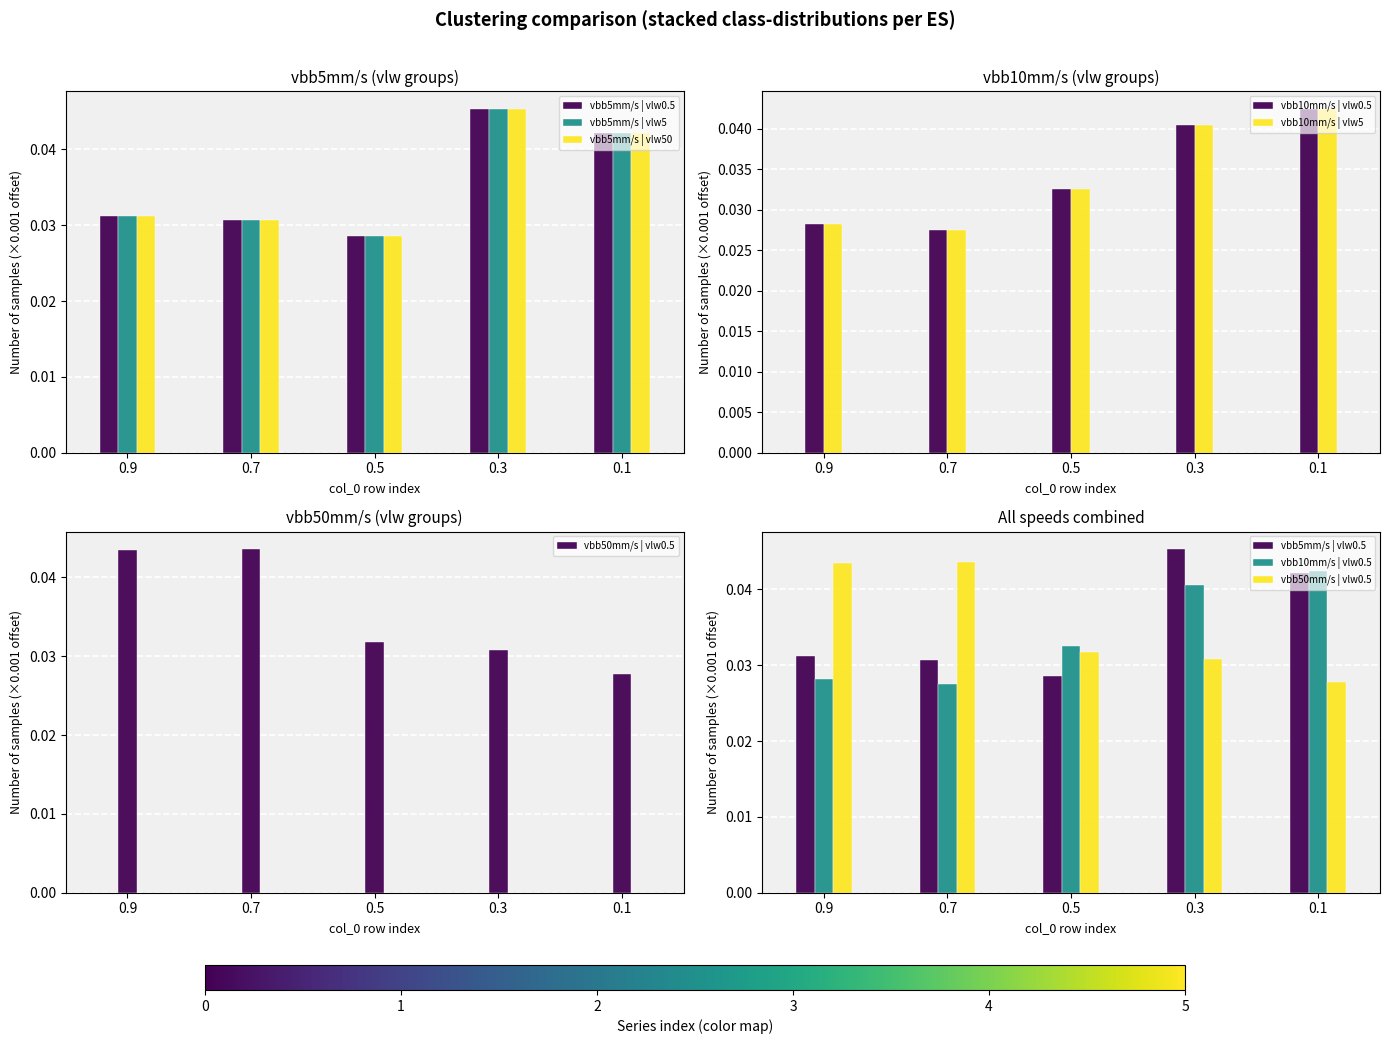

Which category has the lowest value in the vbb5mm/s | vlw0.5 series?

0.5